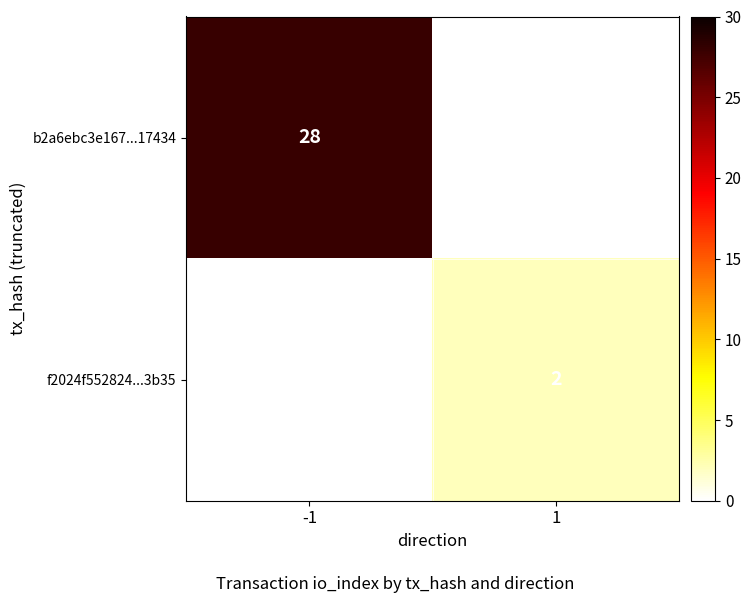

True or false: f2024f552824...3b35 has a value of 2 at 1.

True